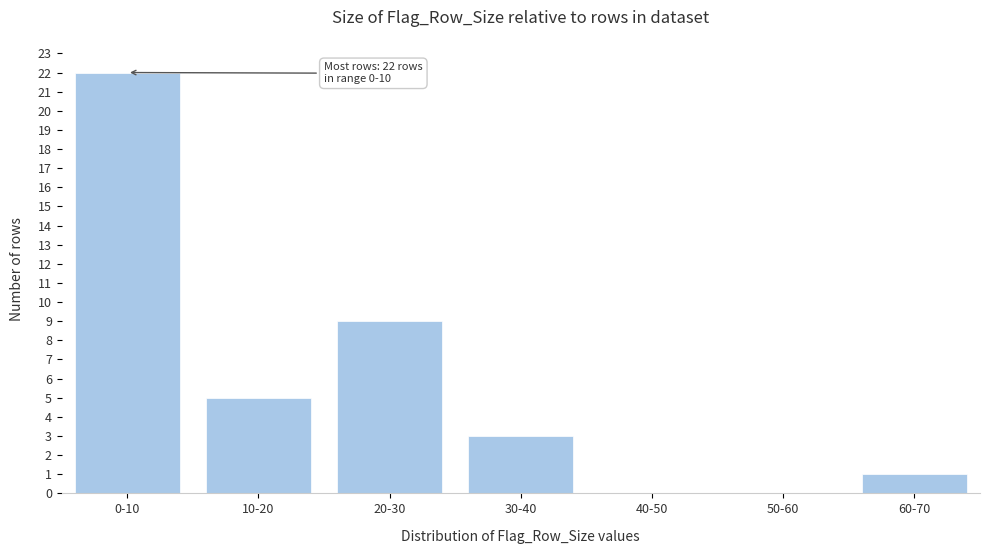

Reading left to right, list all the values displayed in this chart.

0-10=22	10-20=5	20-30=9	30-40=3	40-50=0	50-60=0	60-70=1